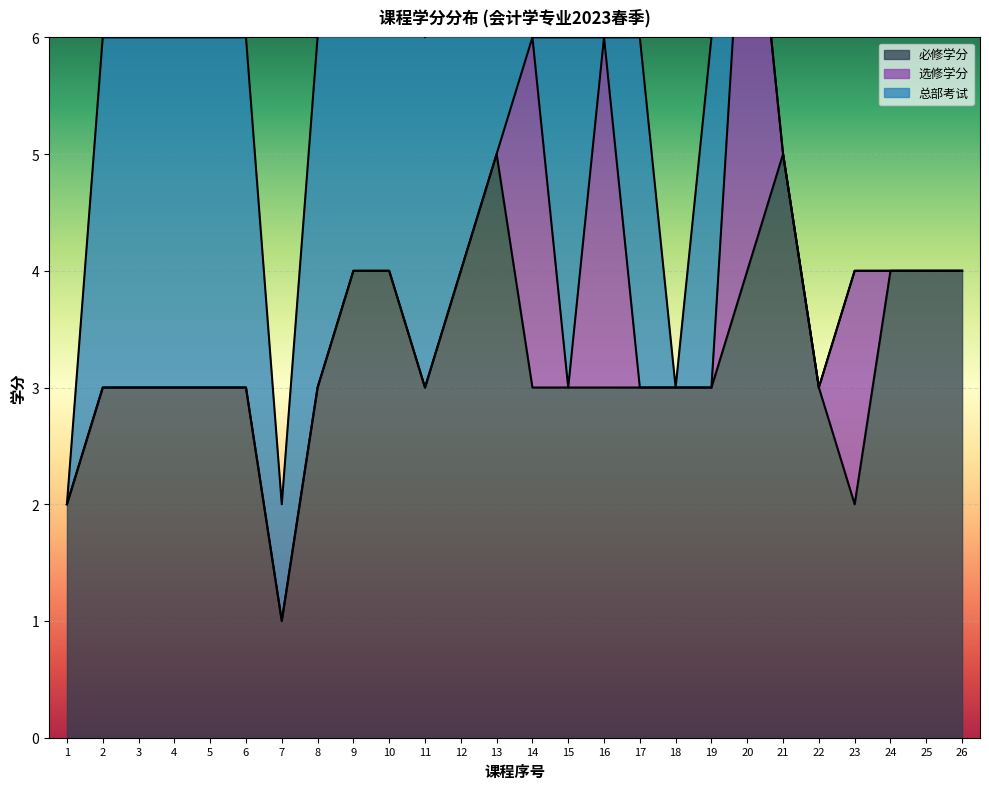

The value of 选修学分 at 4 is 0. True or false?

True